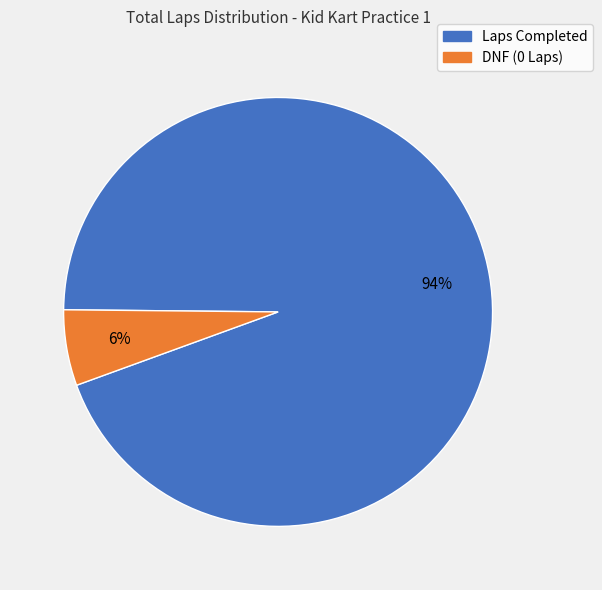

Is there any slice that represents more than half of the pie?

Yes